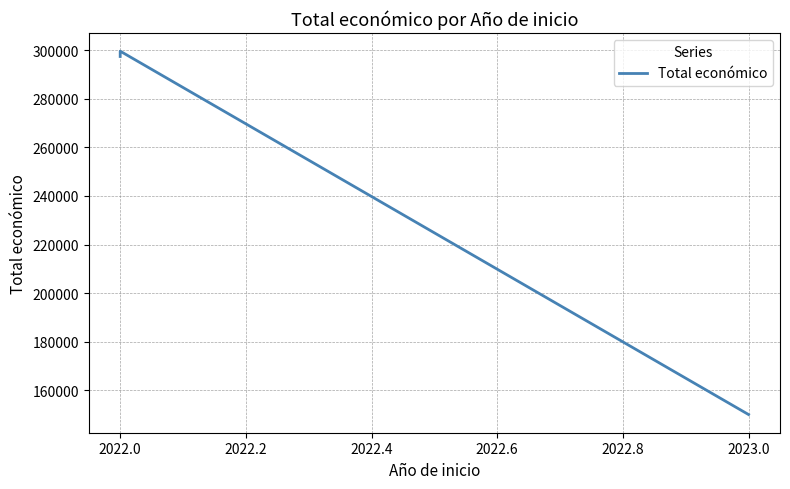

How many values exceed 297409?

1